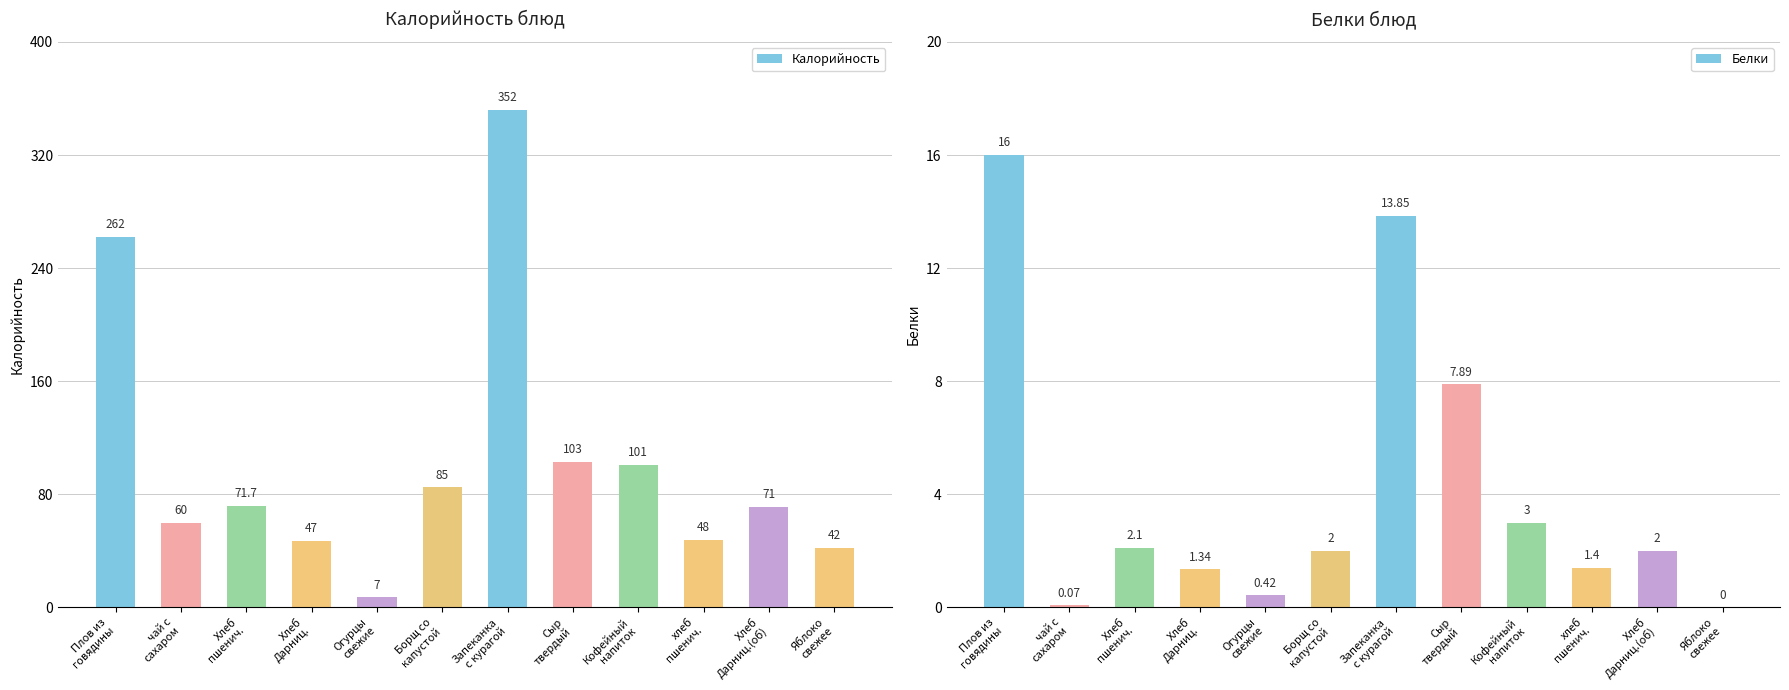

List the labels in order of Калорийность value, smallest first.

Огурцы
свежие, Яблоко
свежее, Хлеб
Дарниц., хлеб
пшенич., чай с
сахаром, Хлеб
Дарниц.(об), Хлеб
пшенич., Борщ со
капустой, Кофейный
напиток, Сыр
твердый, Плов из
говядины, Запеканка
с курагой